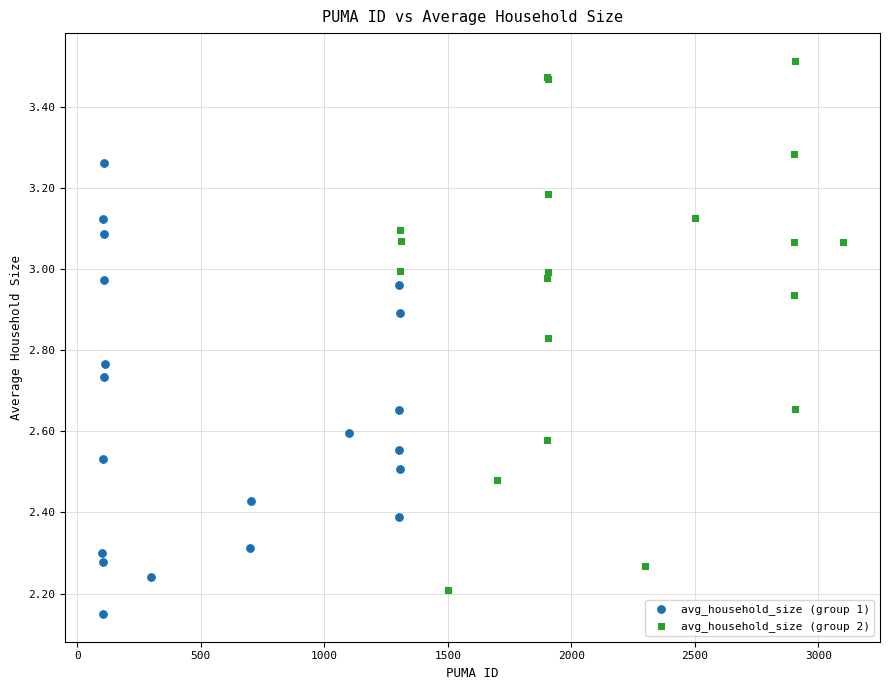

Which series contains the highest Y value?

avg_household_size (group 2)